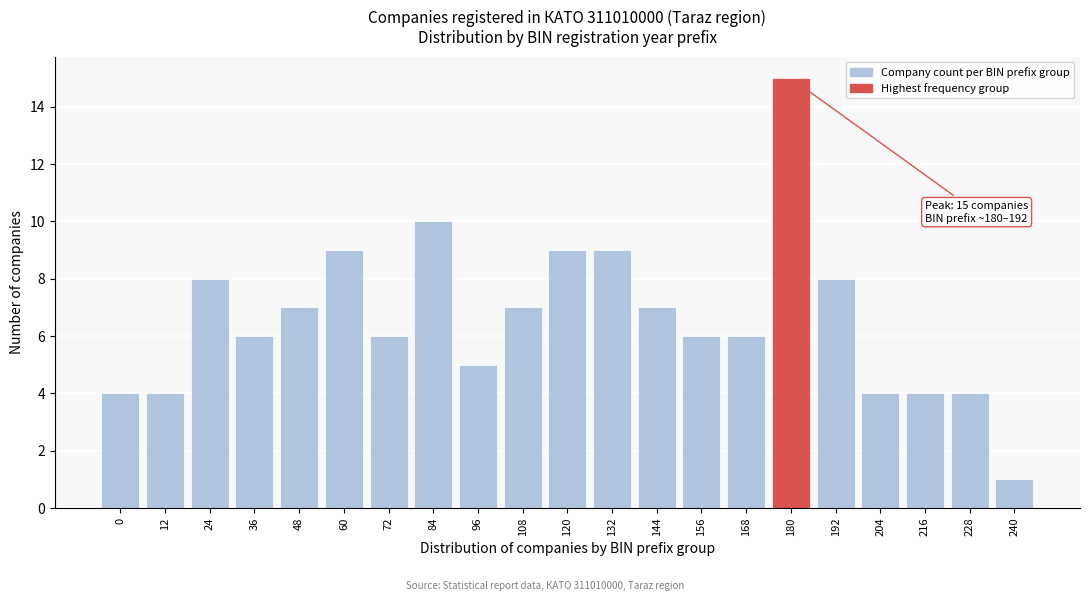

Reading left to right, extract all data points from this chart.

0=4	12=4	24=8	36=6	48=7	60=9	72=6	84=10	96=5	108=7	120=9	132=9	144=7	156=6	168=6	180=15	192=8	204=4	216=4	228=4	240=1